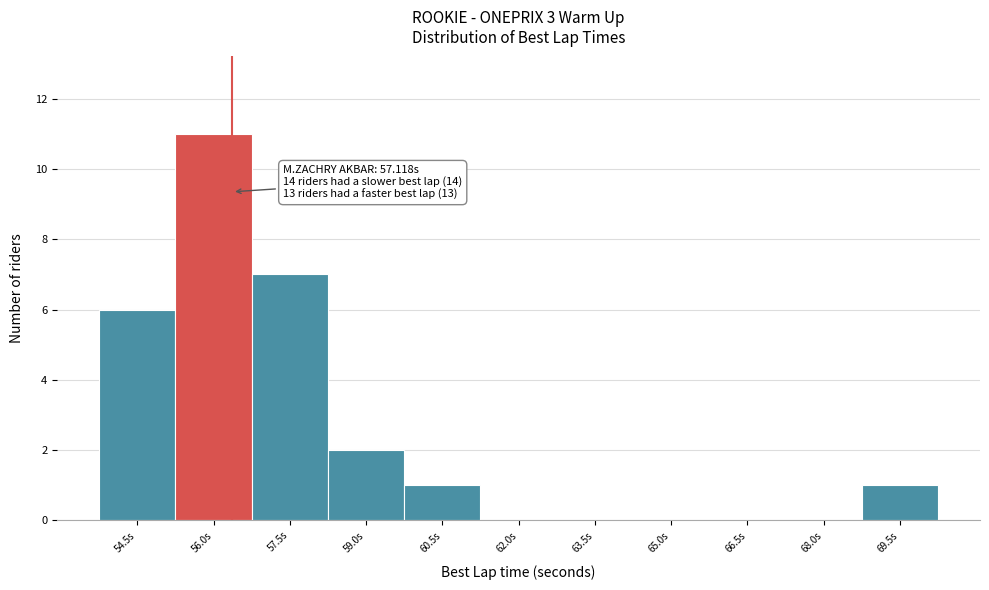

Reading left to right, list all the values displayed in this chart.

54.5s=6	56.0s=11	57.5s=7	59.0s=2	60.5s=1	62.0s=0	63.5s=0	65.0s=0	66.5s=0	68.0s=0	69.5s=1